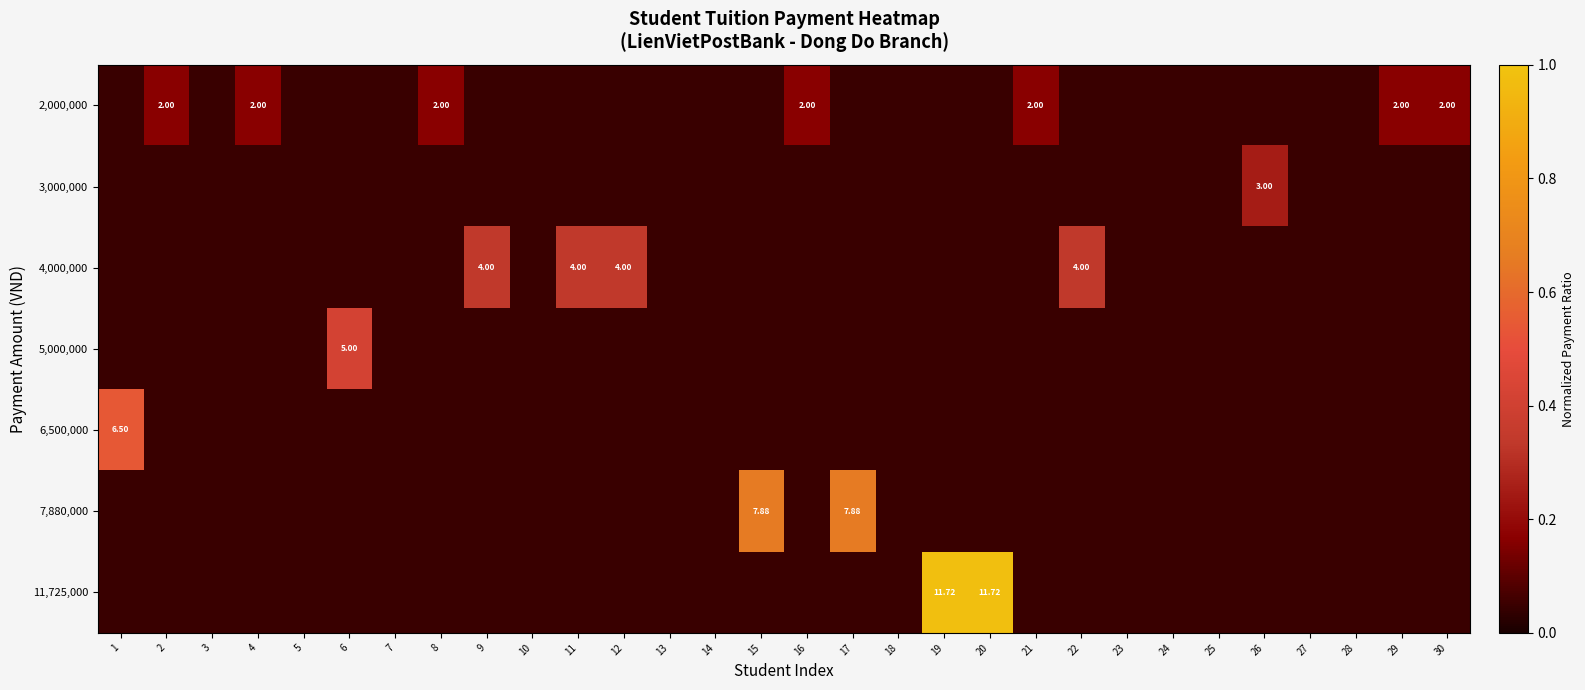

Rank the categories by 4,000,000 value from highest to lowest.

9, 11, 12, 22, 1, 2, 3, 4, 5, 6, 7, 8, 10, 13, 14, 15, 16, 17, 18, 19, 20, 21, 23, 24, 25, 26, 27, 28, 29, 30